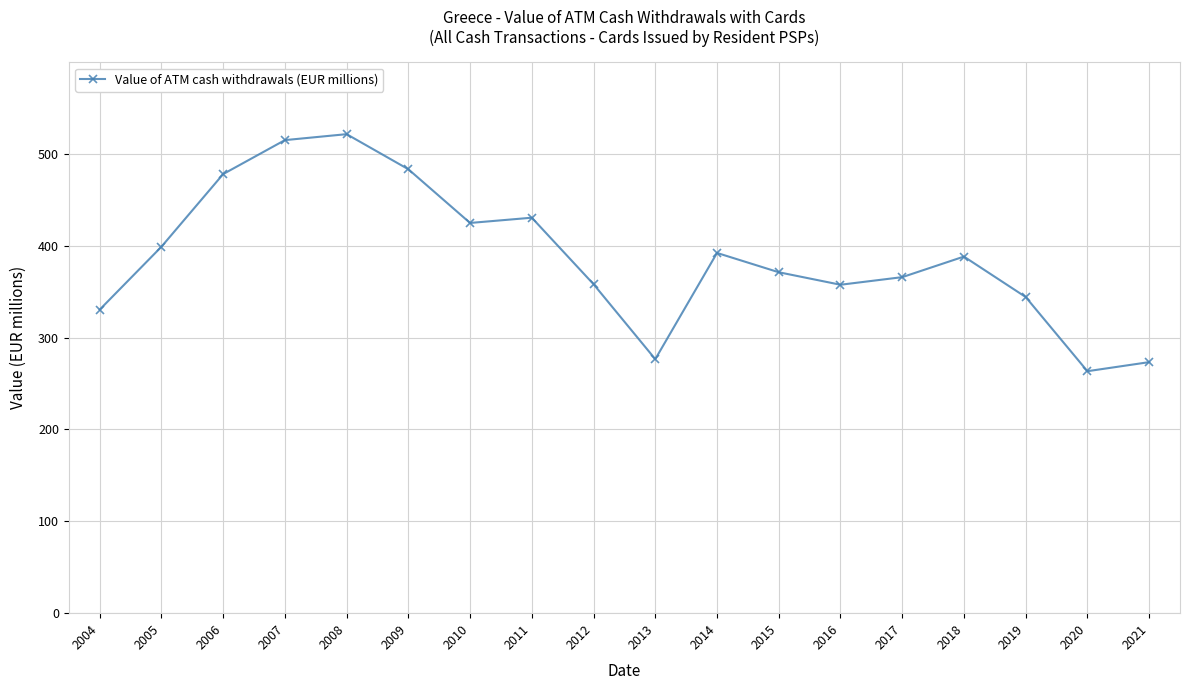

What is the minimum value shown in the chart?

263.3